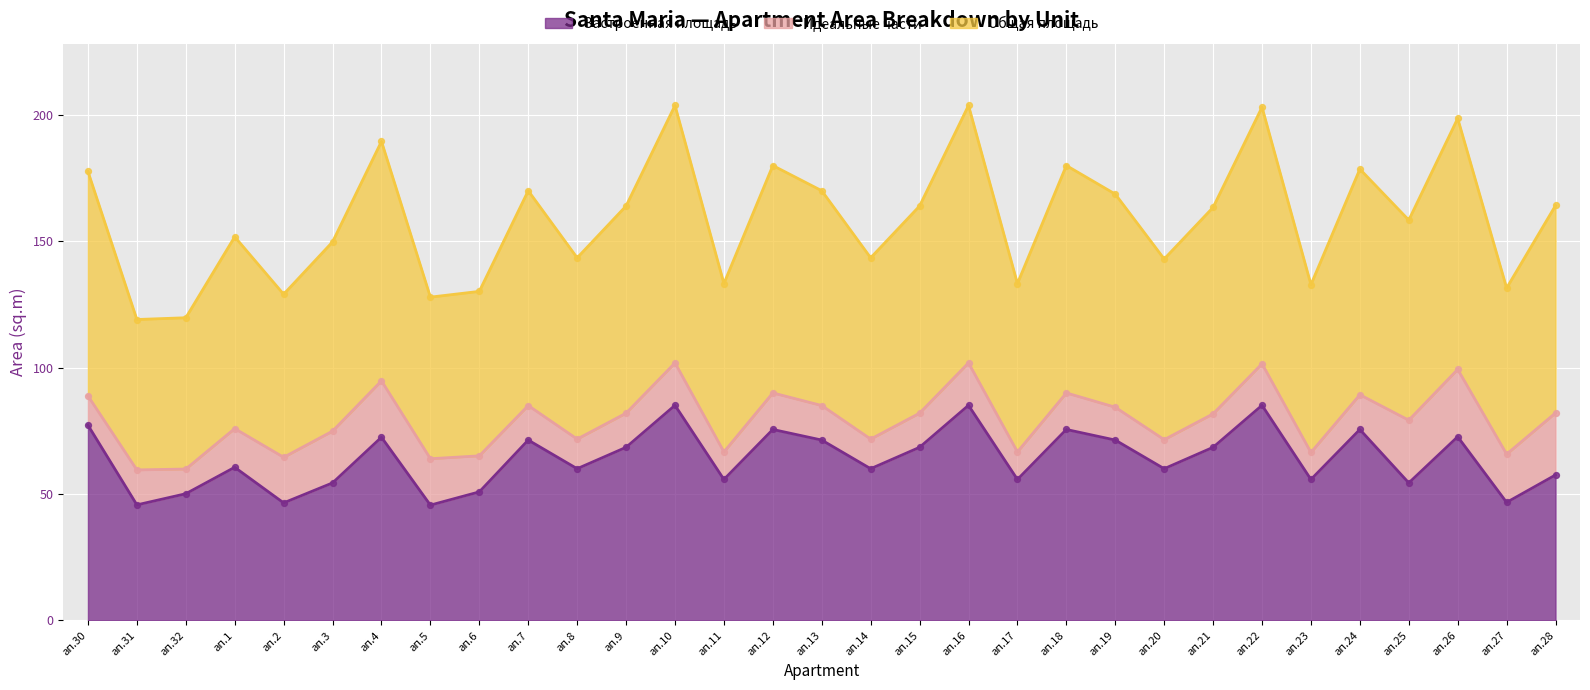

At how many categories does at least one series exceed 60?

29